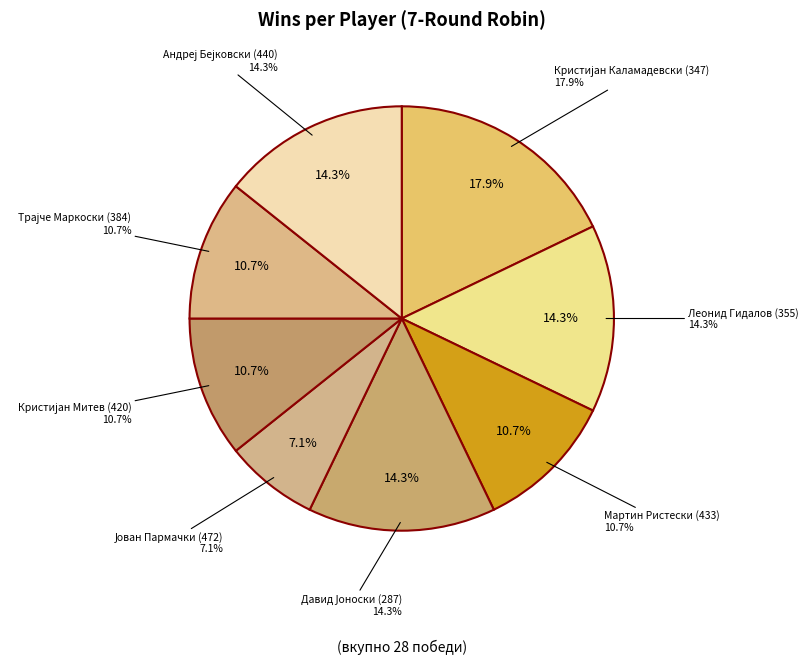

Rank the categories by value from highest to lowest.

Кристијан Каламадевски (347), Леонид Гидалов (355), Давид Јоноски (287), Андреј Бејковски (440), Мартин Ристески (433), Кристијан Митев (420), Трајче Маркоски (384), Јован Пармачки (472)